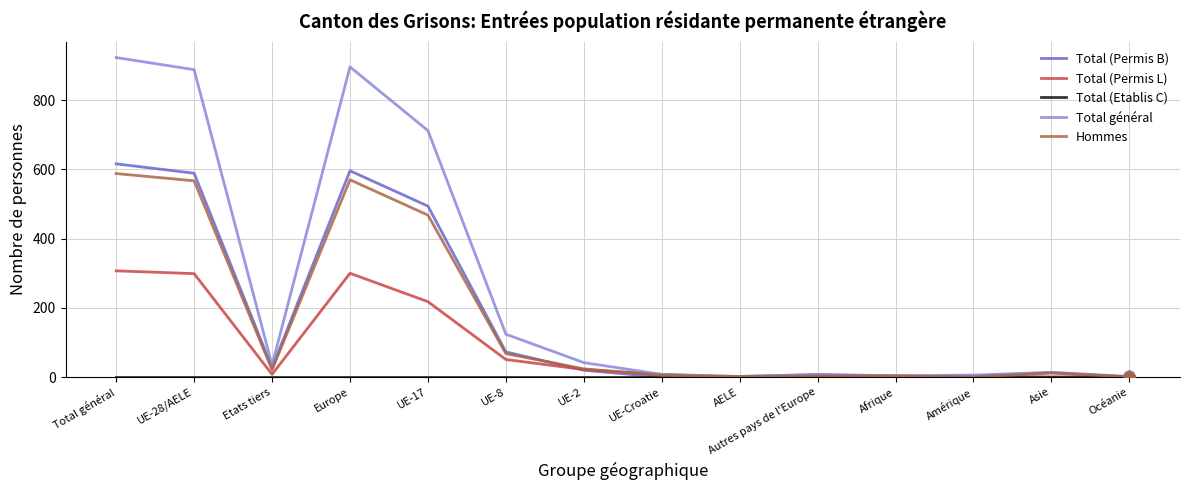

Is the value of Total (Permis B) at Asie greater than the value of Total général at UE-8?

No